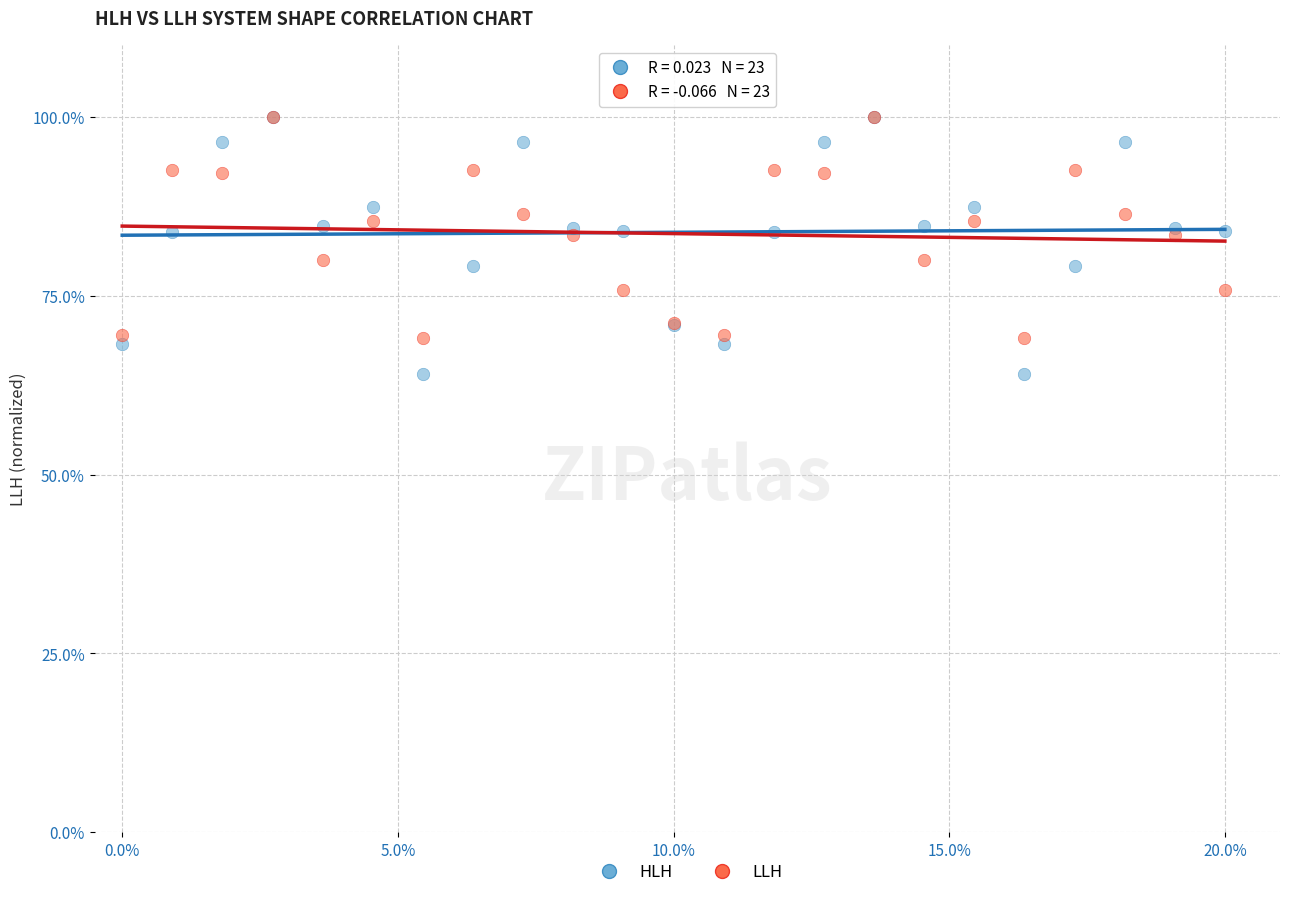

What are all the series names shown in the legend?

HLH, LLH